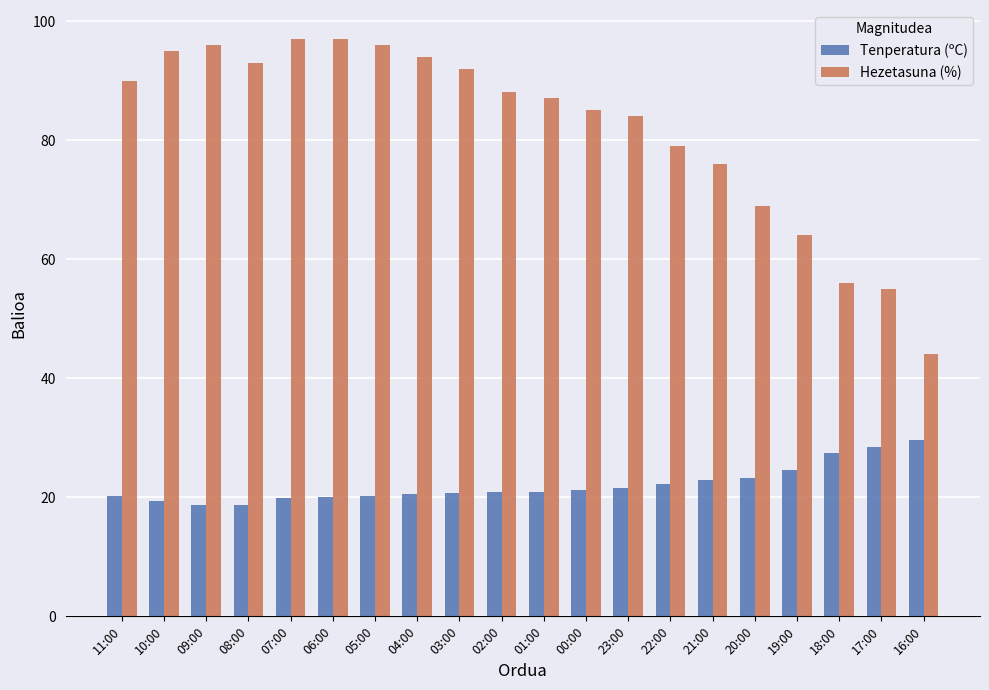

What is the maximum value for Tenperatura (ºC)?

29.7